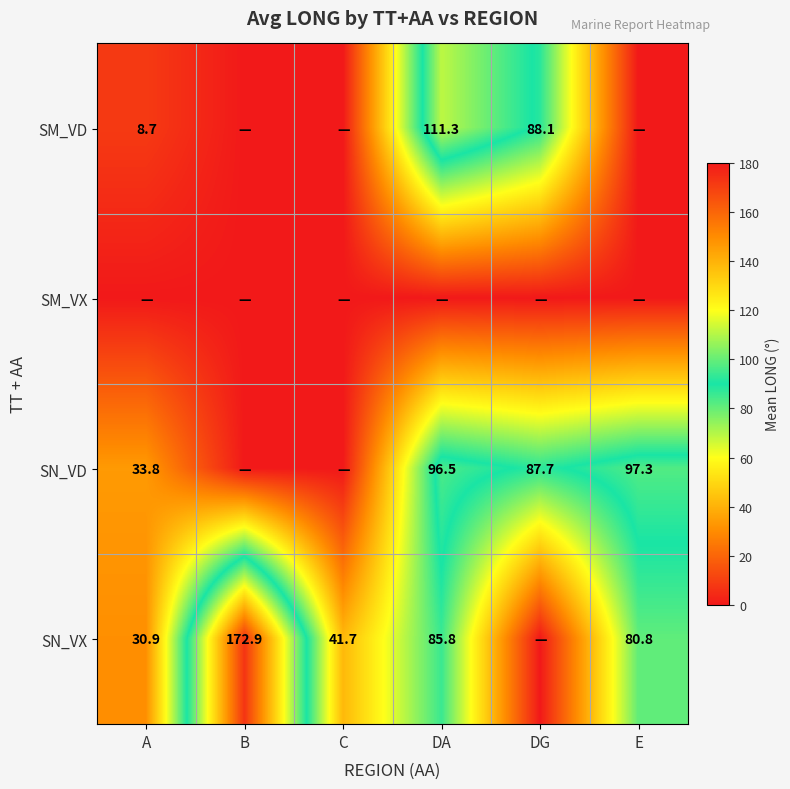

What is the sum of the SN_VD values at DG and A?

121.5